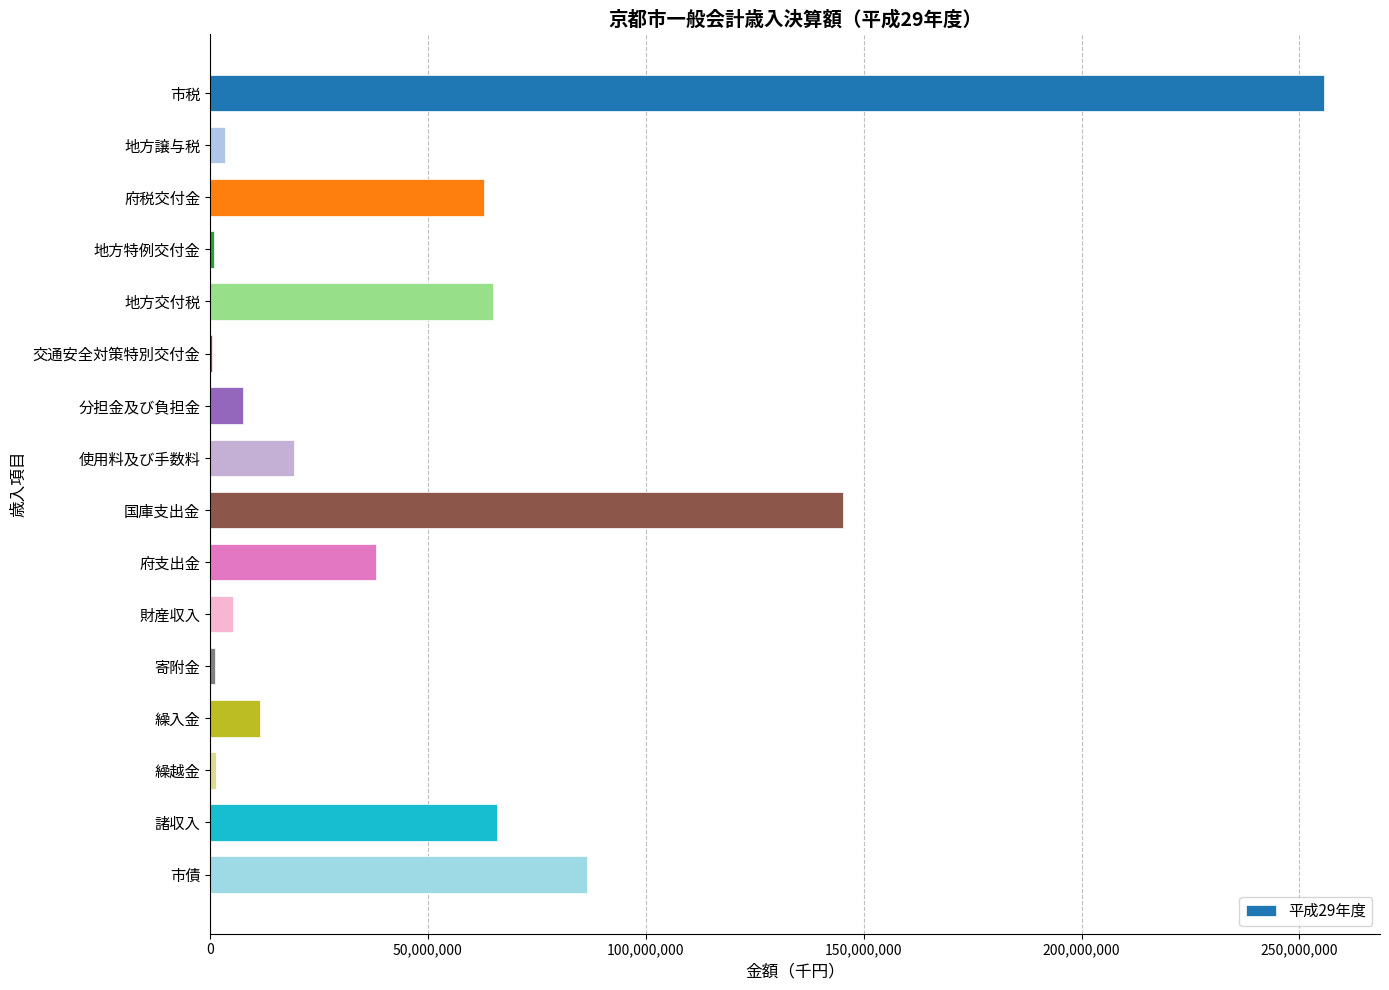

What value does the data have at 諸収入?

65895104